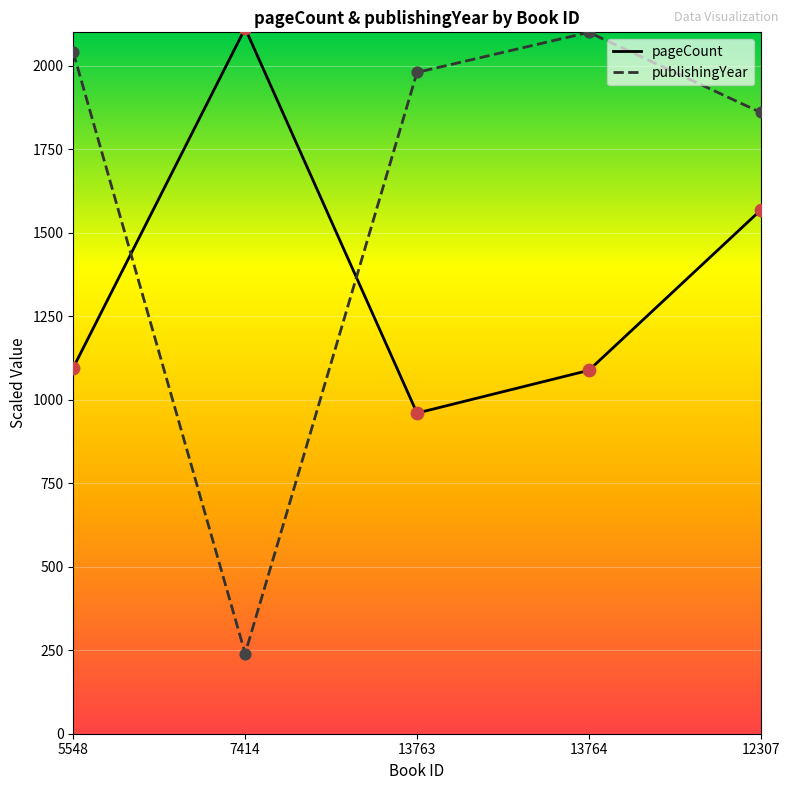

Which series has the widest spread of values?

publishingYear